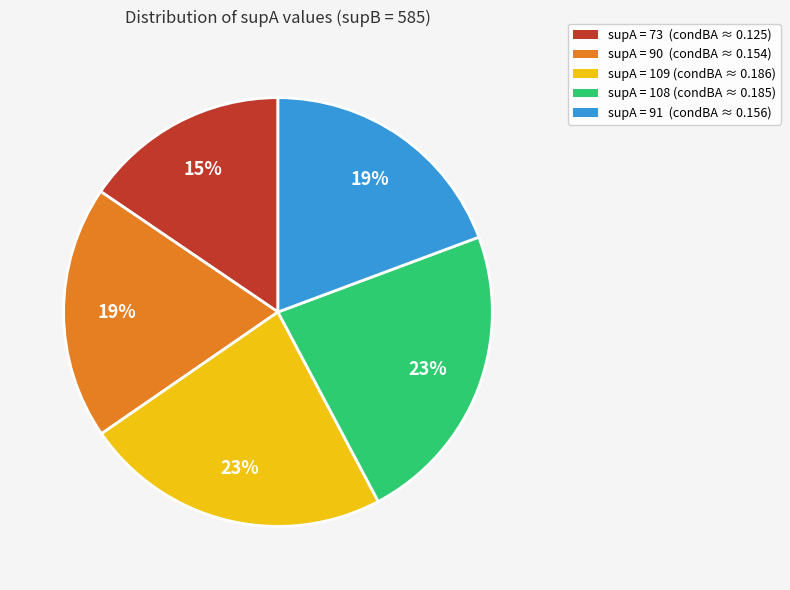

Which category has the smallest portion of the pie?

supA = 73 (condBA ≈ 0.125)